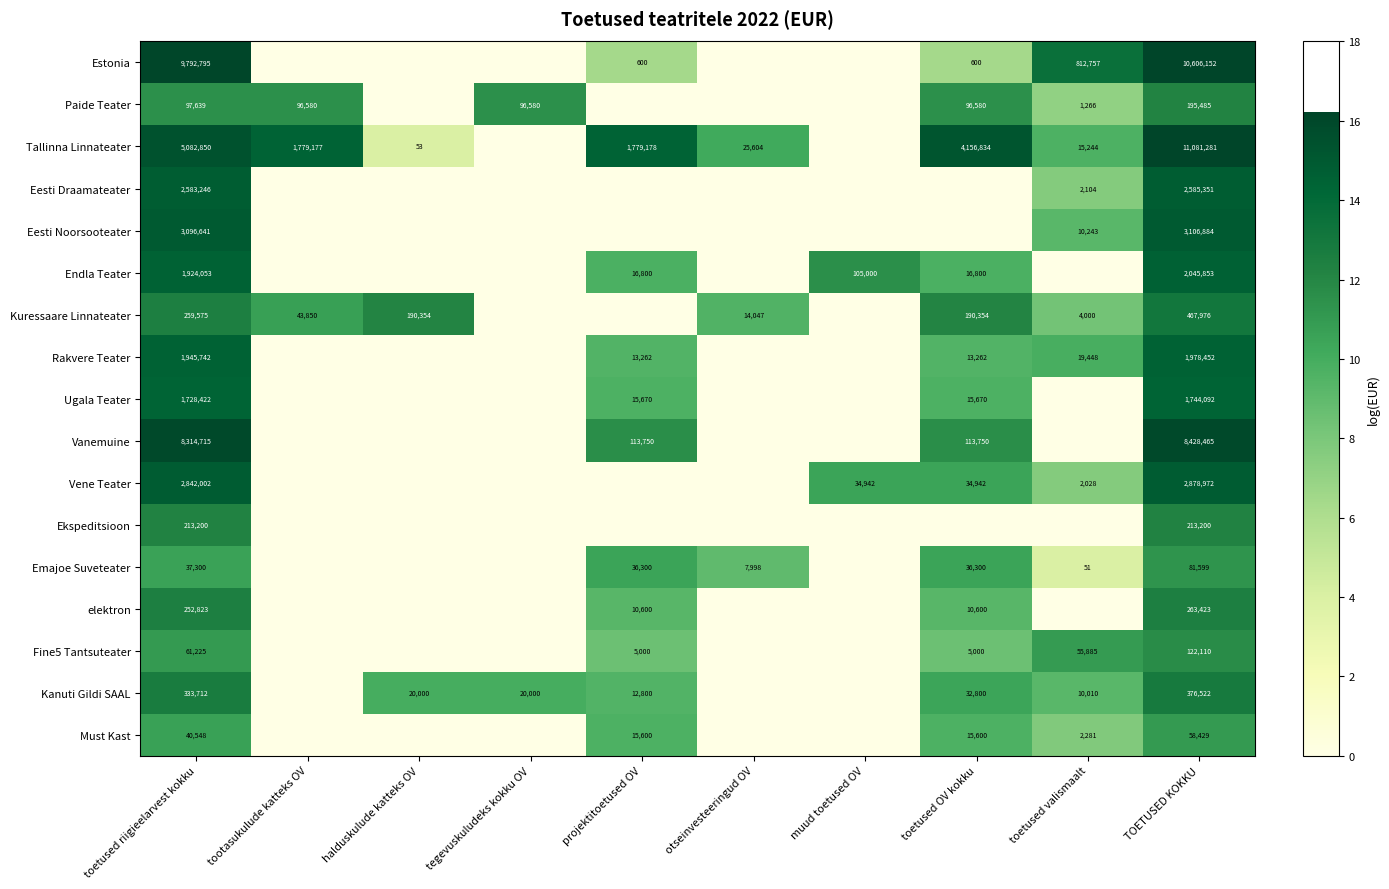

True or false: Endla Teater has a value of 27252 at projektitoetused OV.

False